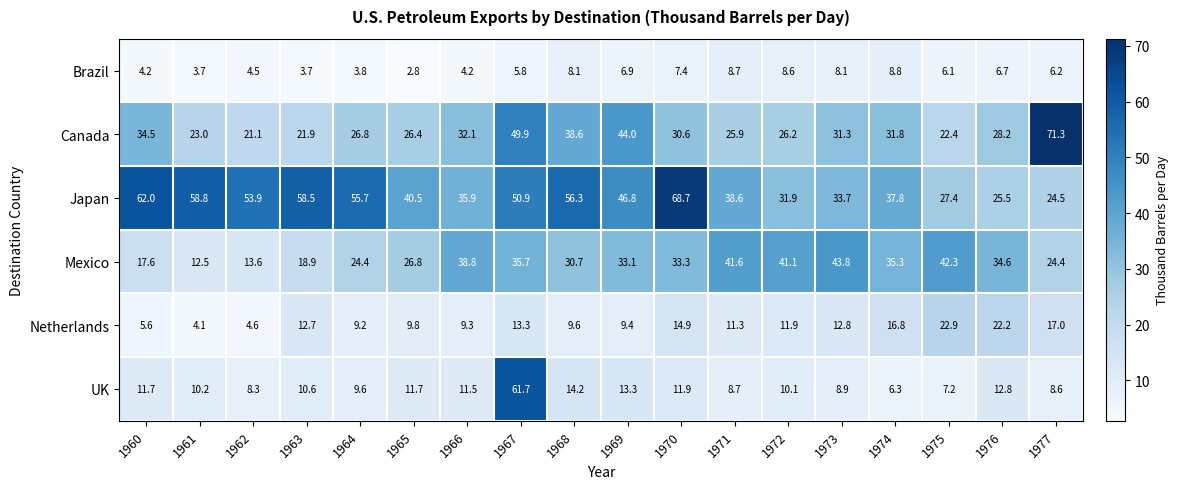

Read the UK value at 1964.

9.6